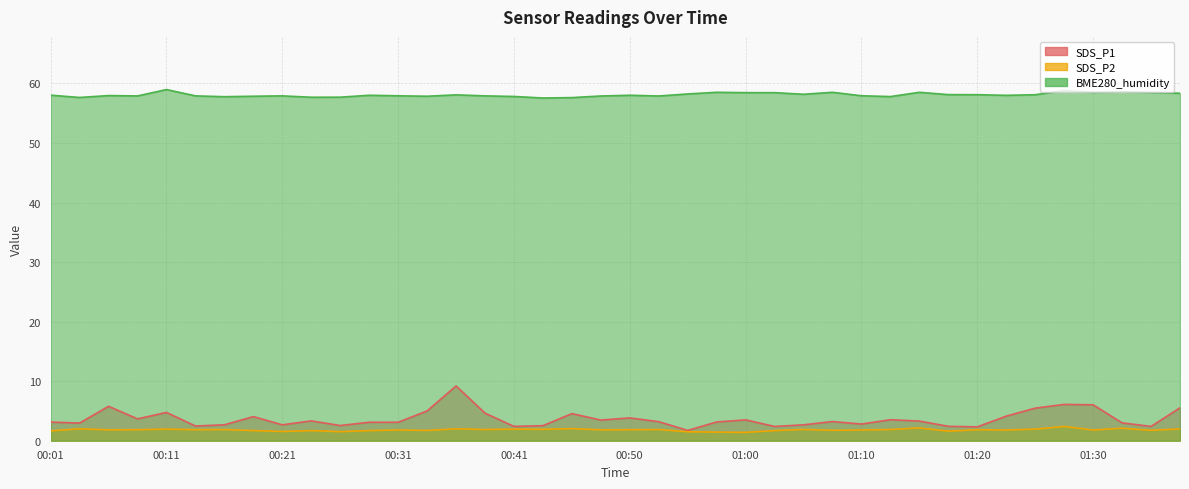

True or false: BME280_humidity has a value of 57.9 at 00:38.

True